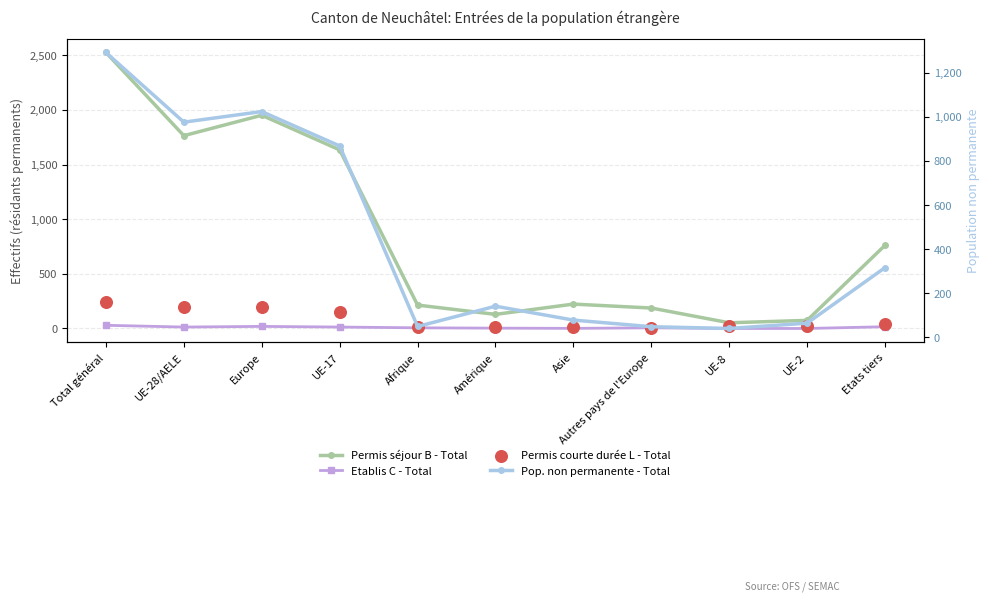

What is the total value across all series at Etats tiers?

1136